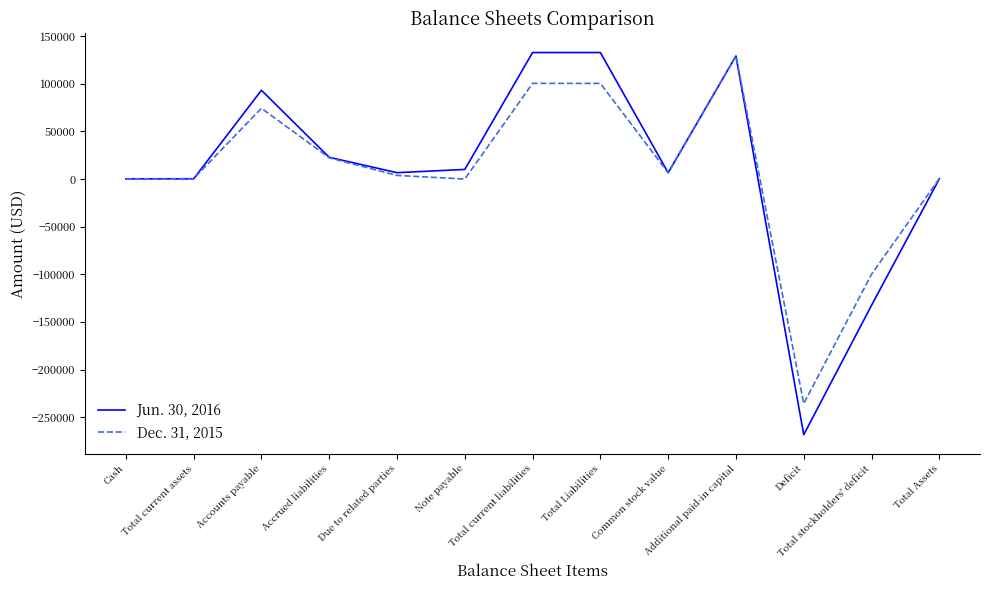

Rank the series by their maximum value, from highest to lowest.

Jun. 30, 2016, Dec. 31, 2015